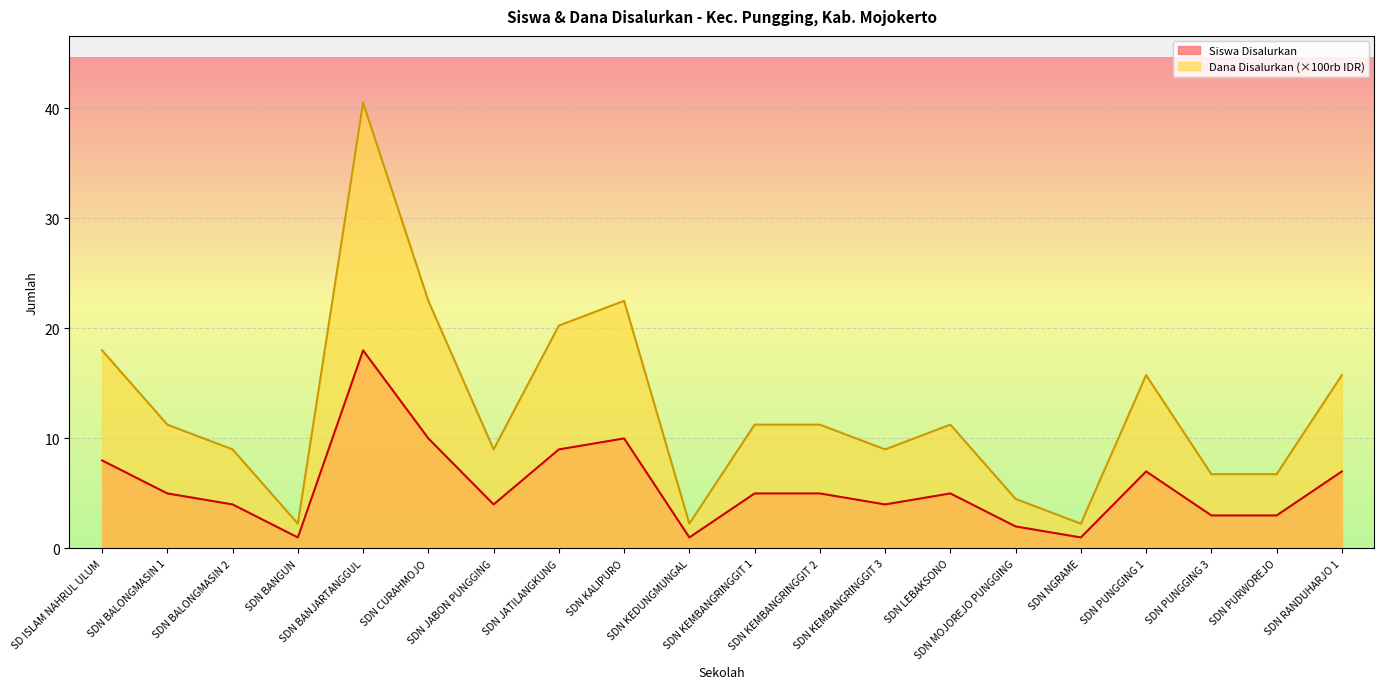

True or false: Dana Disalurkan (100rb) and Siswa Disalurkan intersect in this chart.

False